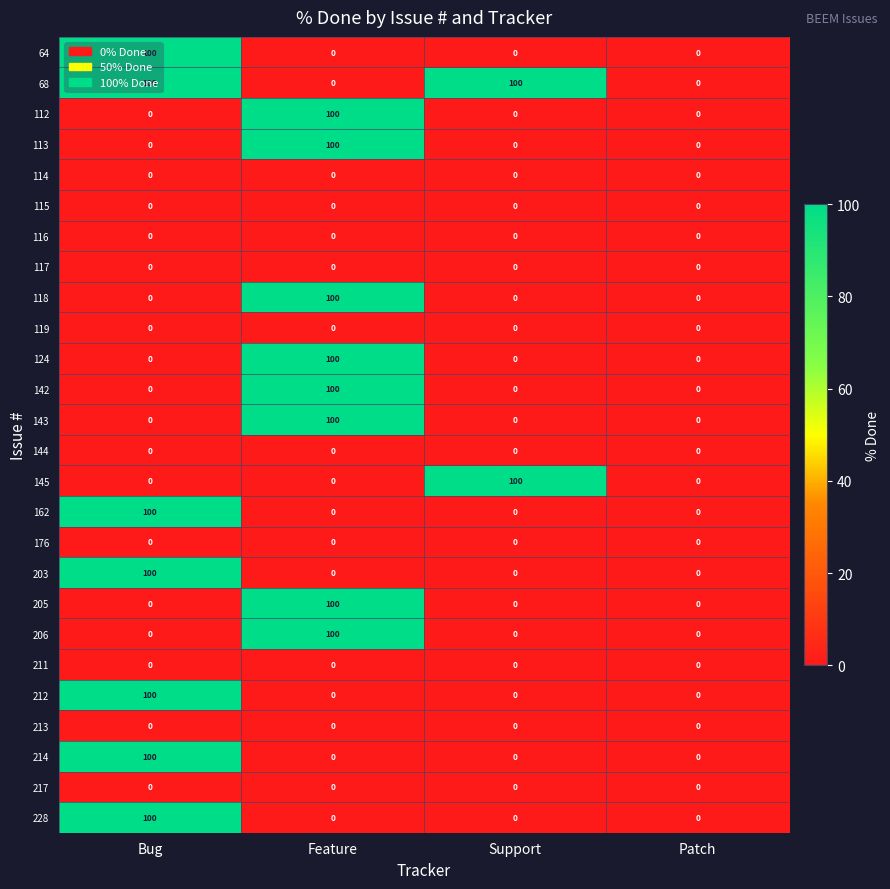

The value of 64 at Patch is 51. True or false?

False